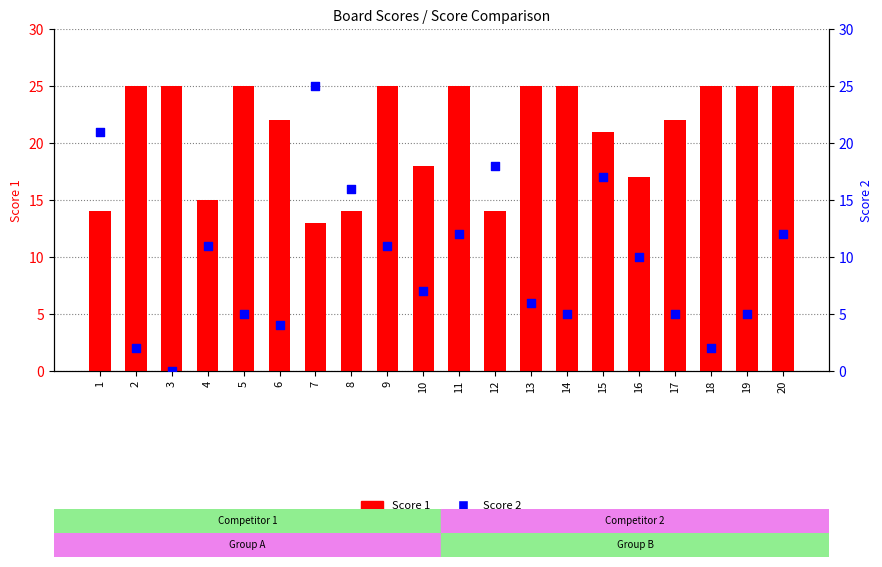

Is the value of Score 1 at 20 greater than the value of Score 2 at 17?

Yes